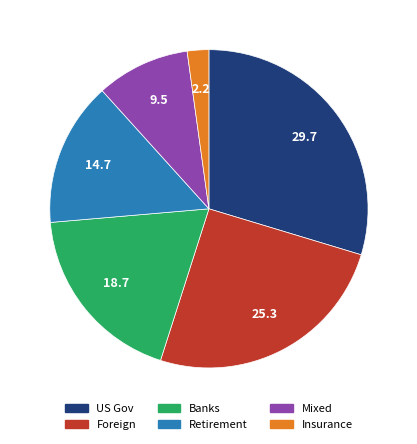

Is the sum of Banks and Retirement greater than half?

No